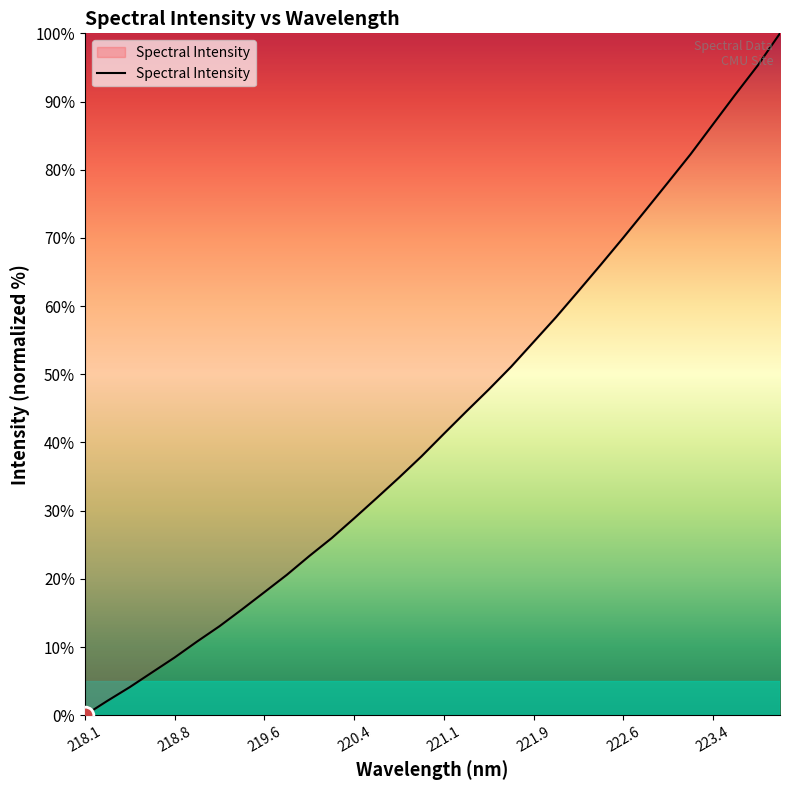

What is the greatest value displayed?

100.0